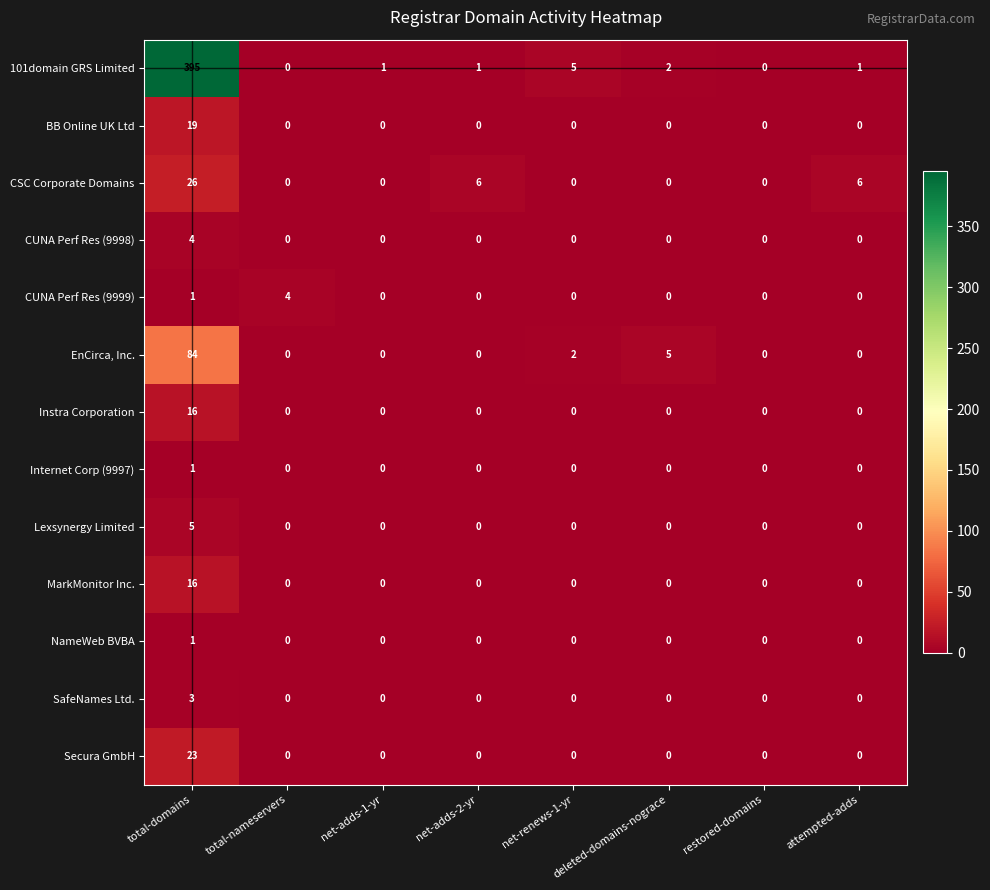

True or false: CSC Corporate Domains has a value of -18 at total-nameservers.

False